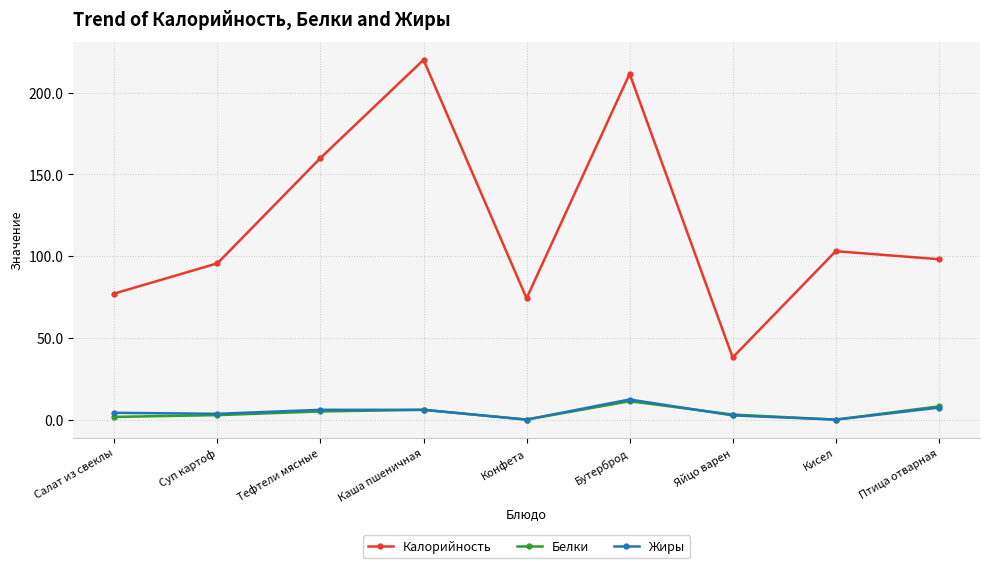

True or false: Жиры has a value of 6.0 at Каша пшеничная.

True